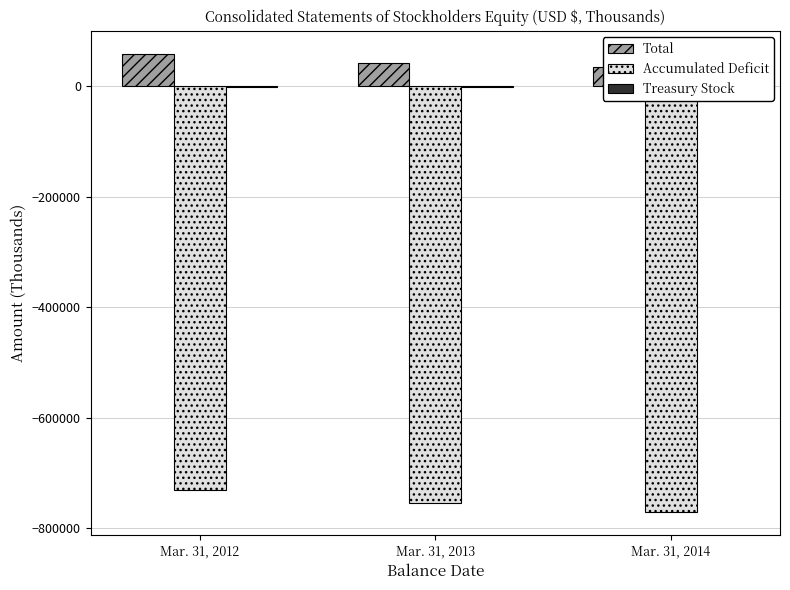

At which category is the sum across all series the highest?

Mar. 31, 2012